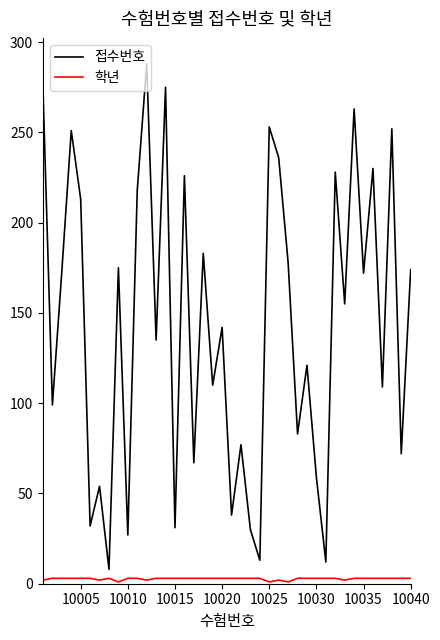

Which series has the widest spread of values?

접수번호